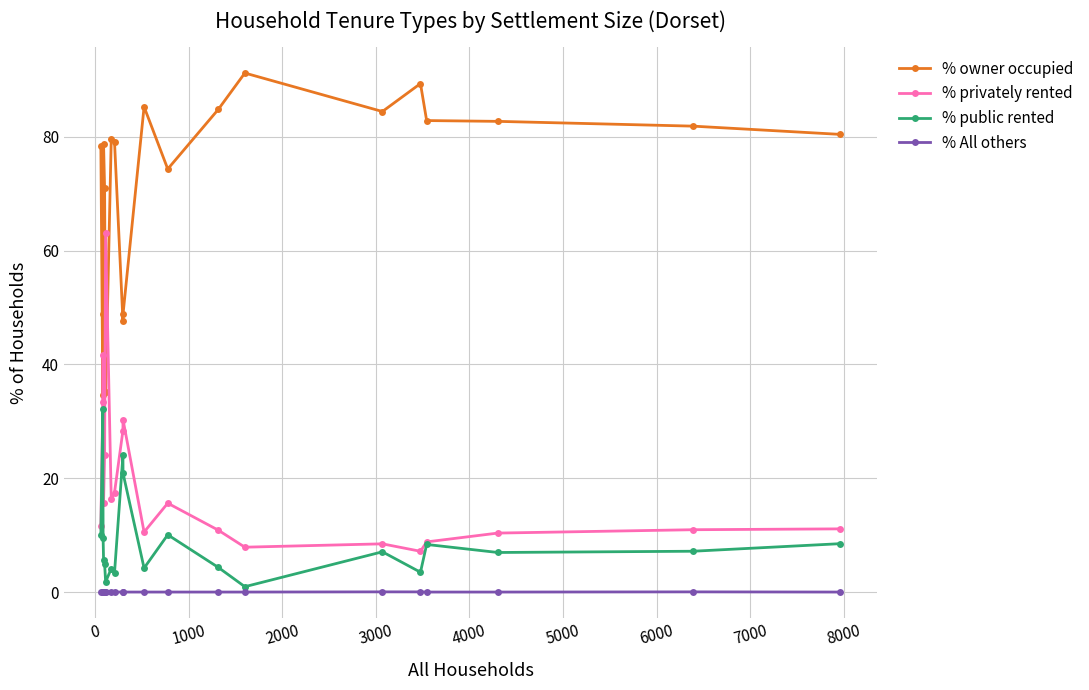

What is the value of the % public rented point at the 1st from the left?

10.0